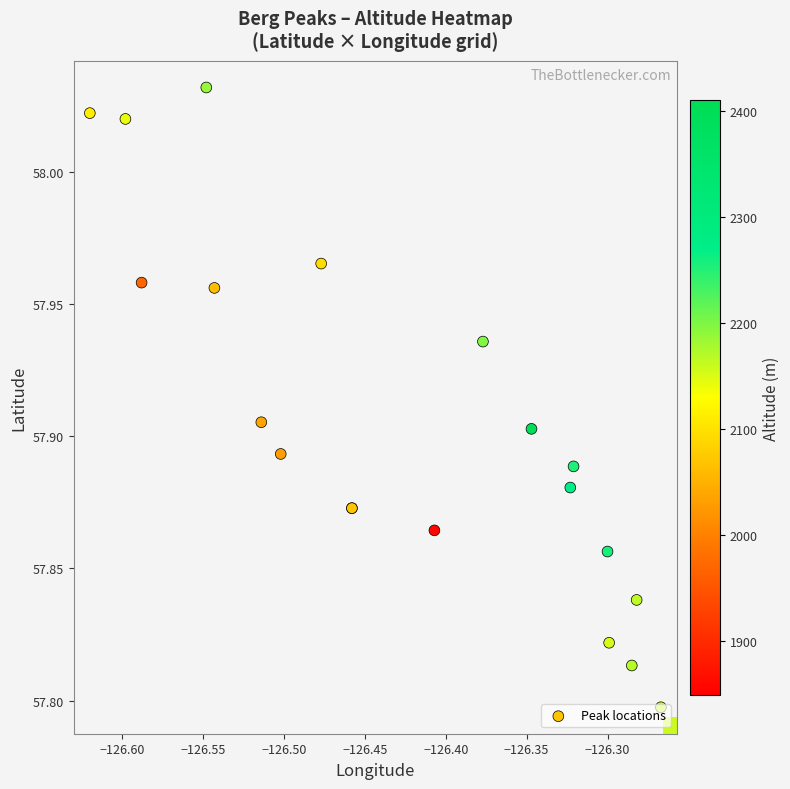

Which series has the largest total across all categories?

Peak locations